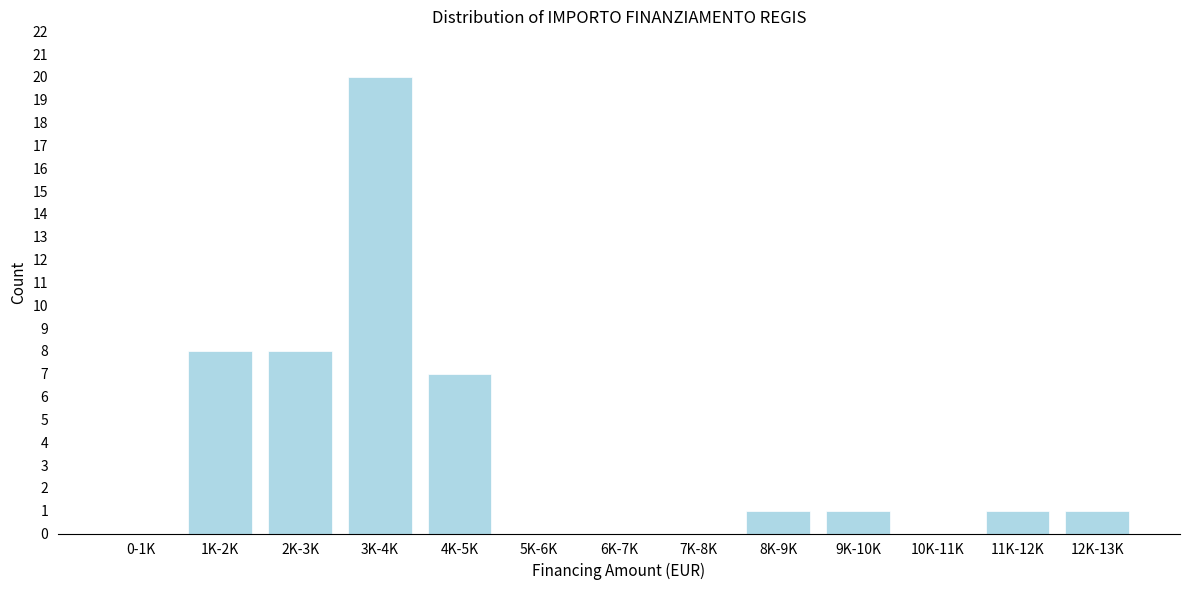

Reading right to left, what are all the values shown in this chart?

12K-13K=1	11K-12K=1	10K-11K=0	9K-10K=1	8K-9K=1	7K-8K=0	6K-7K=0	5K-6K=0	4K-5K=7	3K-4K=20	2K-3K=8	1K-2K=8	0-1K=0